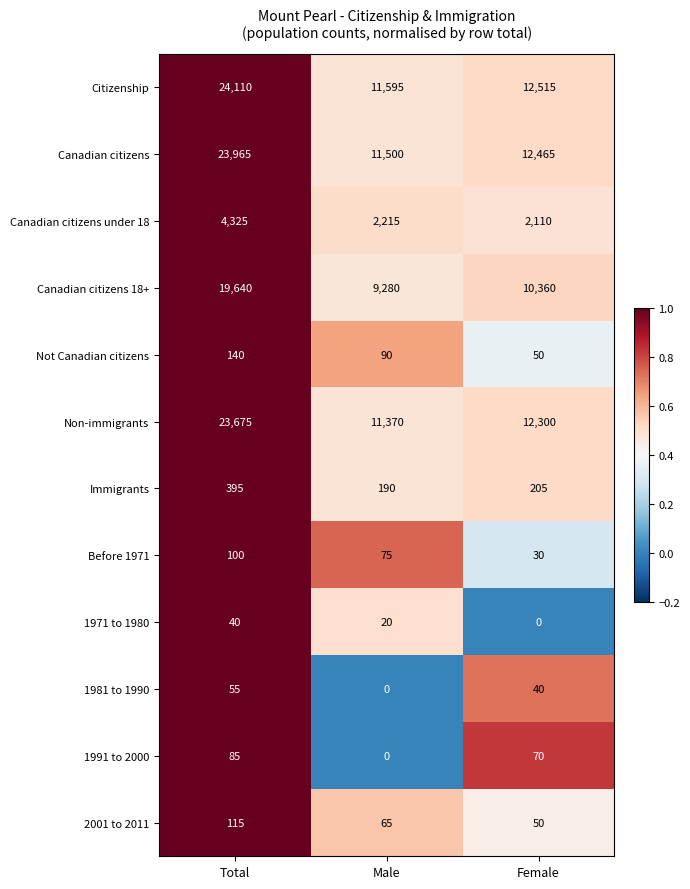

Which series changed the most between Total and Female?

Citizenship